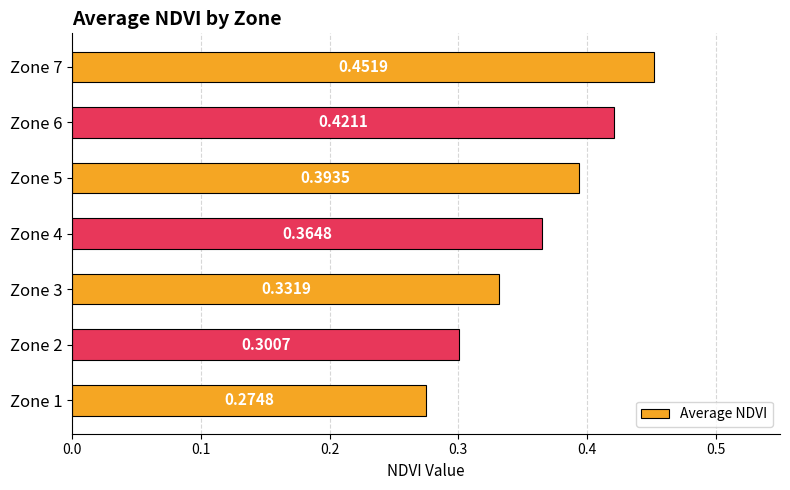

What is the sum of the values at Zone 6 and Zone 4?

0.8